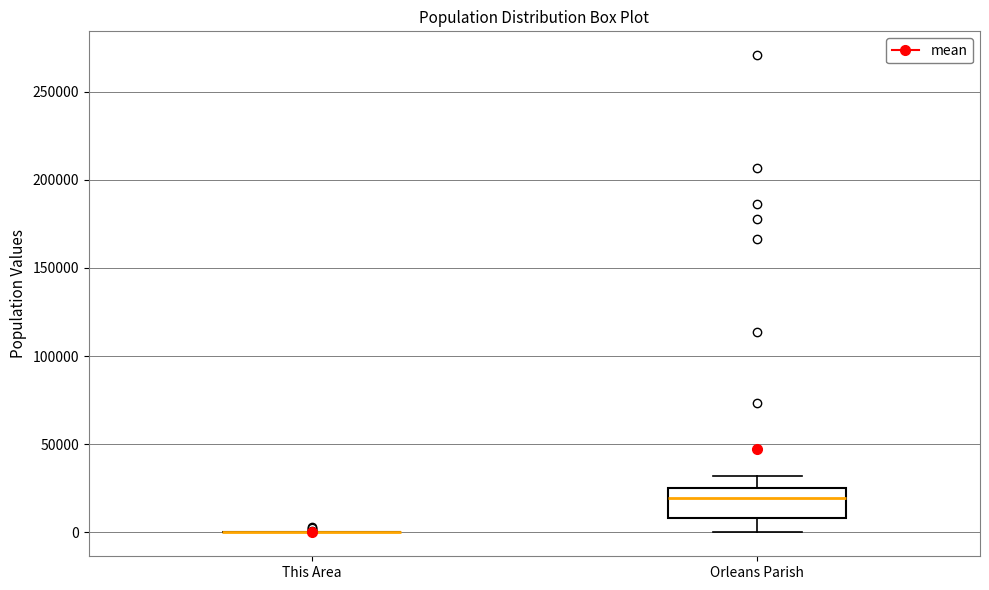

Reading left to right, transcribe this box plot: for each box, give where its median line is, the range the box spans, and where its two whiskers end, as read against the y-axis. The values are not printed on the chart, so give them approximately, as read against the axis.

This Area: box collapsed to a line at 0, whiskers 0 to 0
Orleans Parish: median 20000, box 10000 to 25000, whiskers 0 to 30000